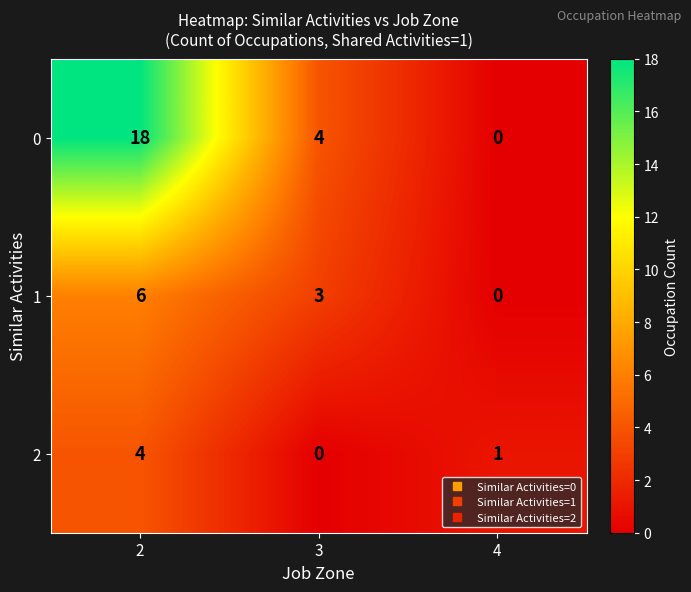

How many values in 0 are above zero?

2